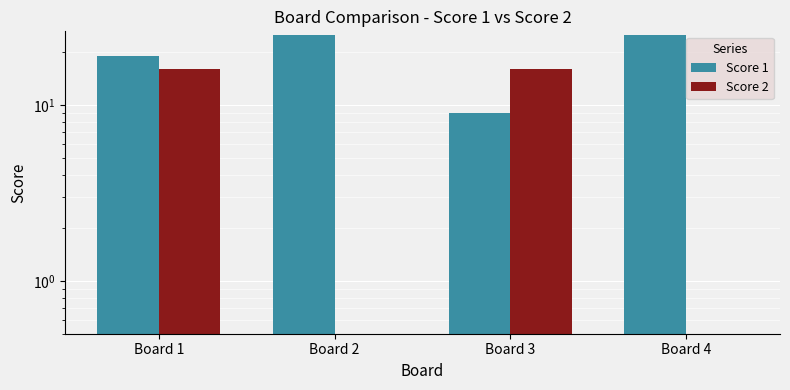

How many categories are shown in the chart?

4